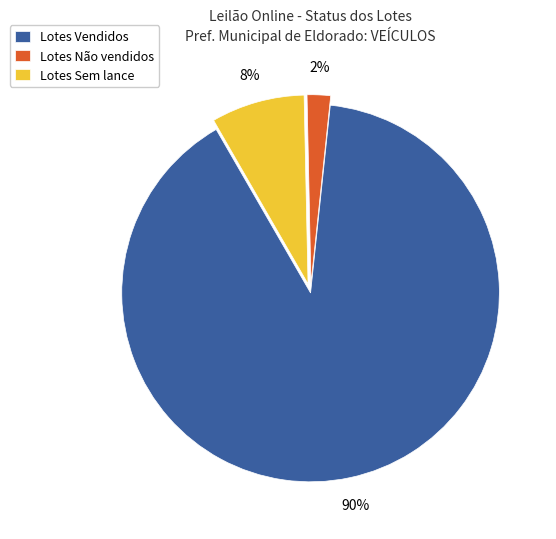

To the nearest percent, what is the average slice percentage?

33%